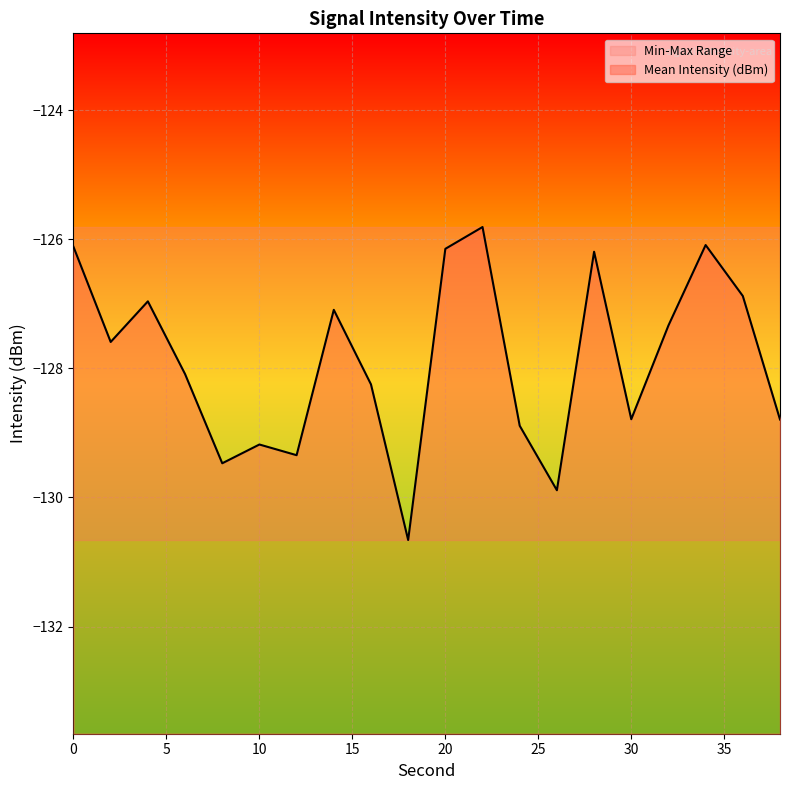

List the labels in order of Mean Intensity (dBm) value, smallest first.

18, 26, 8, 12, 10, 24, 38, 30, 16, 6, 2, 32, 14, 4, 36, 28, 20, 0, 34, 22